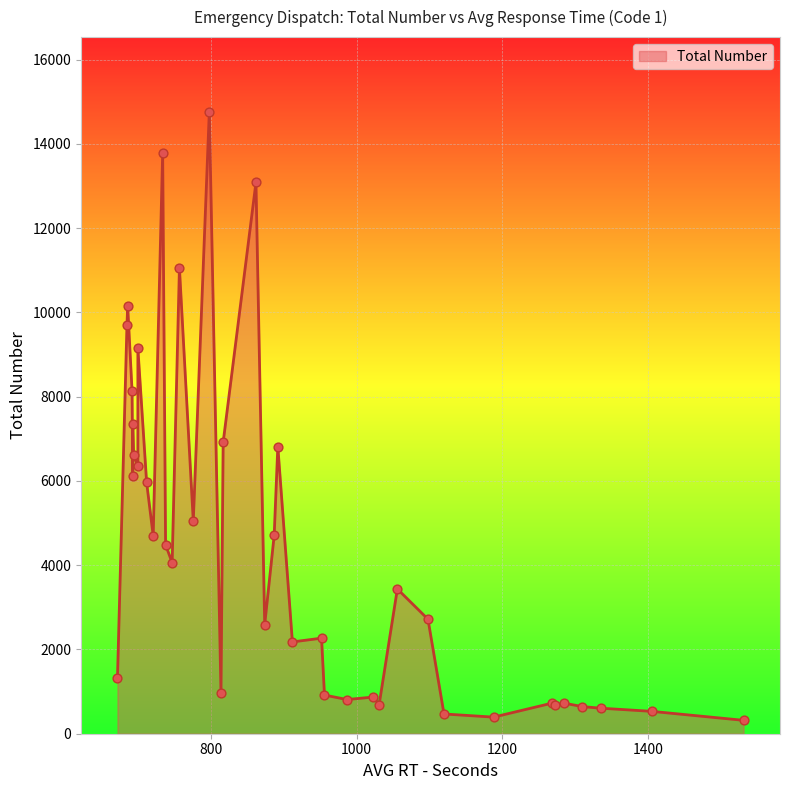

Between 1188 and 672, which is larger?

672